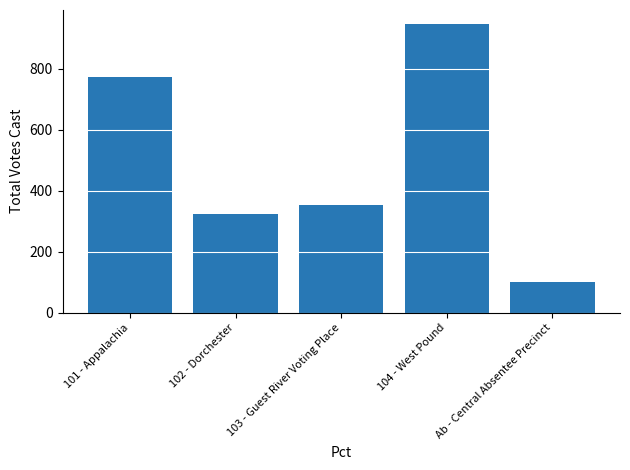

At which label is the value closest to 523?

103 - Guest River Voting Place